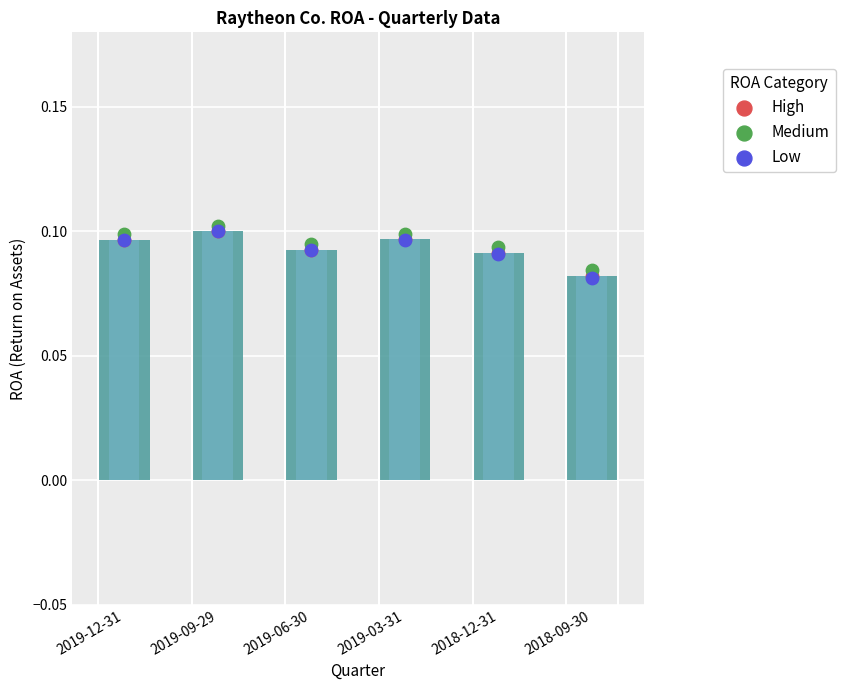

Which series has the largest total across all categories?

Medium